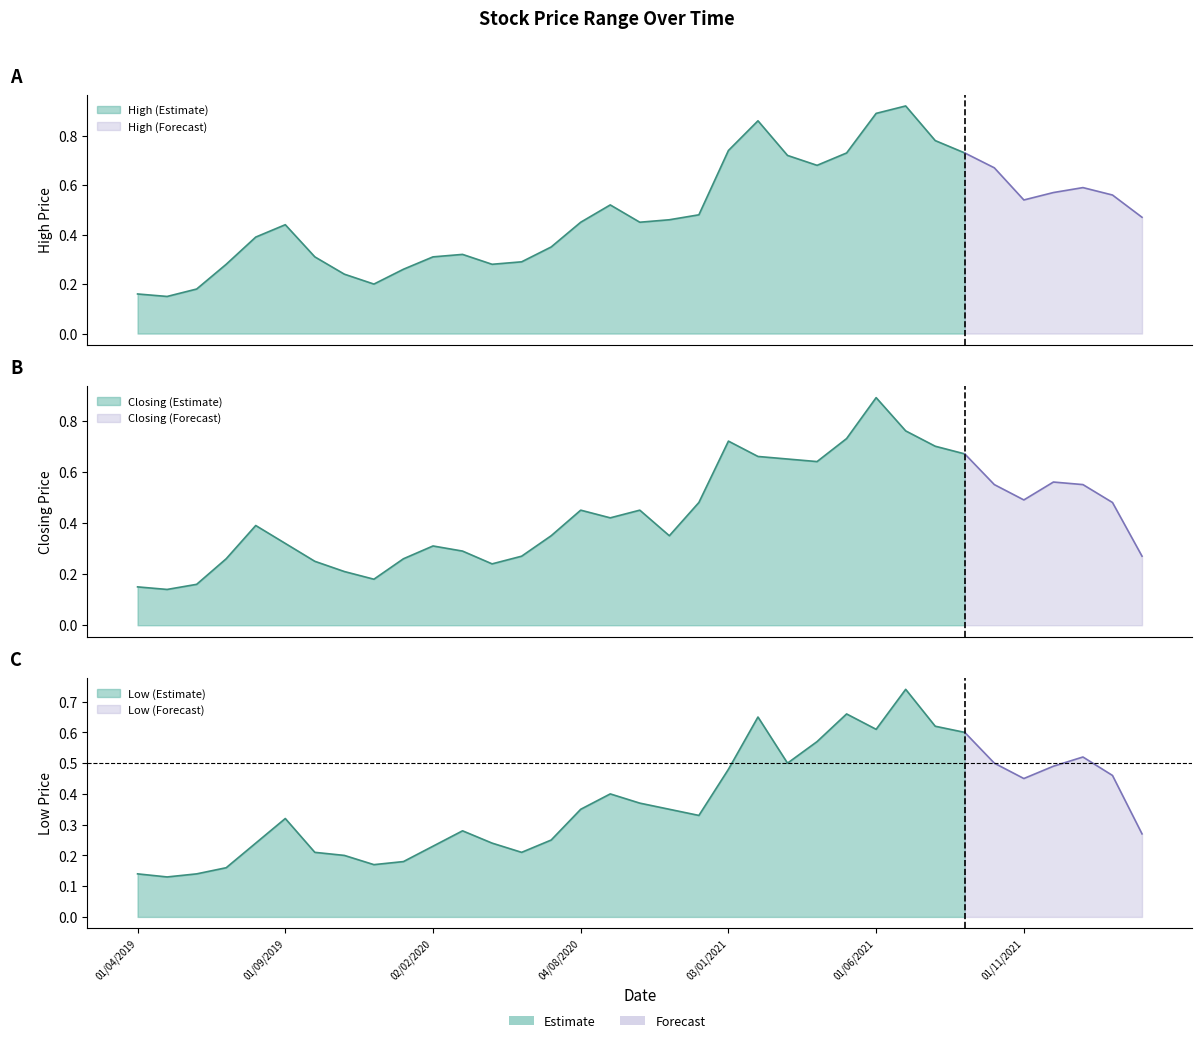

True or false: High and Closing intersect in this chart.

False